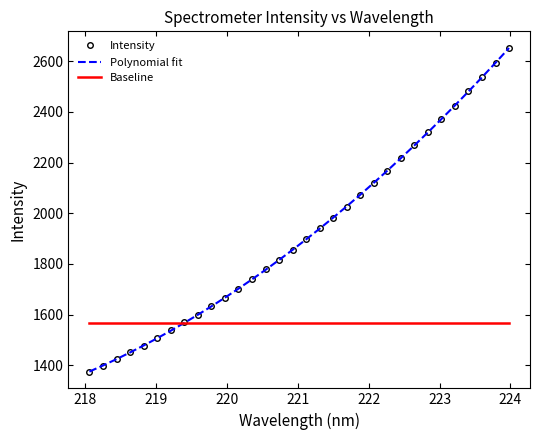

Which series has the largest range (max minus min)?

Intensity